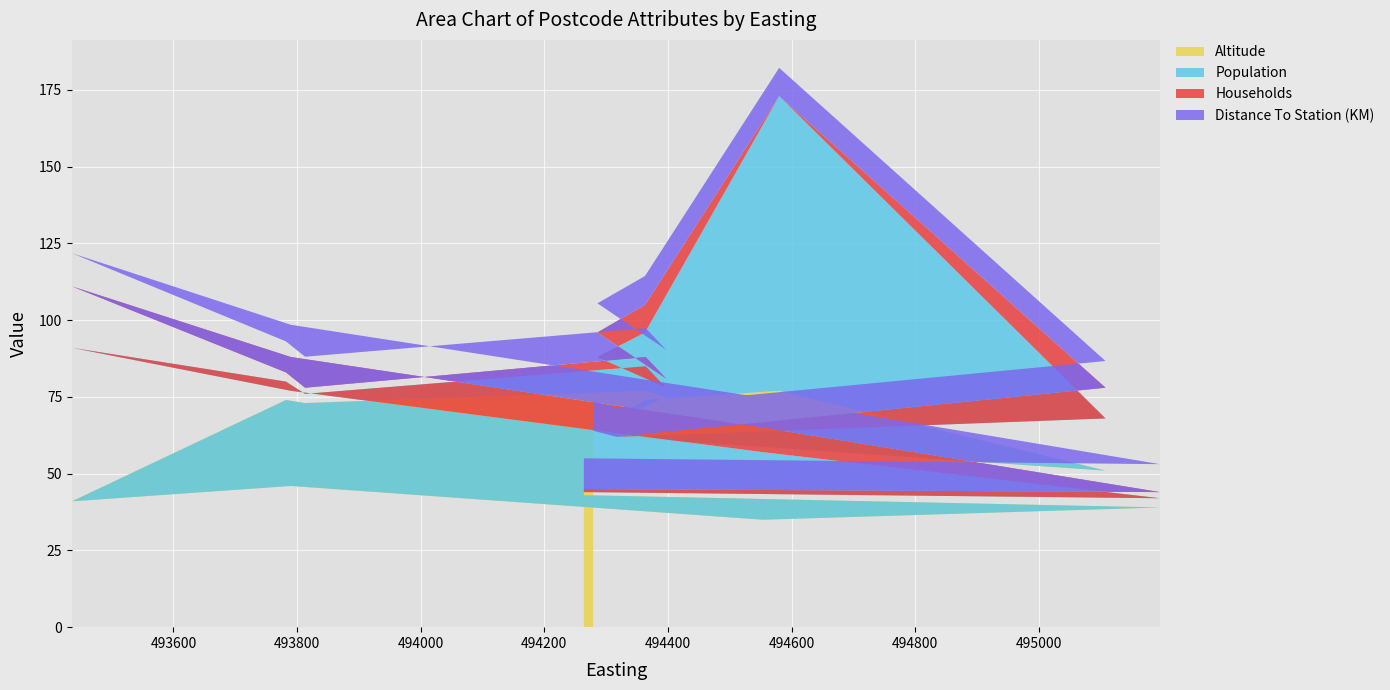

Reading left to right, extract all data points from this chart.

Altitude: GU28 0FG=64.0	GU28 0FJ=62.0	GU28 0NA=51.0	GU28 0NB=77.0	GU28 0ND=74.0	GU28 0NE=65.0	GU28 0NF=75.0	GU28 0NG=77.0	GU28 0NH=73.0	GU28 0NQ=74.0	GU28 0QF=41.0	GU28 0QG=46.0	GU28 0QJ=35.0	GU28 0QL=39.0	GU28 0QQ=43.0
Population: GU28 0FG=0.0	GU28 0FJ=0.0	GU28 0NA=17.0	GU28 0NB=96.0	GU28 0ND=22.0	GU28 0NE=23.0	GU28 0NF=3.0	GU28 0NG=8.0	GU28 0NH=3.0	GU28 0NQ=6.0	GU28 0QF=50.0	GU28 0QG=31.0	GU28 0QJ=22.0	GU28 0QL=3.0	GU28 0QQ=1.0
Households: GU28 0FG=0.0	GU28 0FJ=0.0	GU28 0NA=10.0	GU28 0NB=0.0	GU28 0ND=9.0	GU28 0NE=8.0	GU28 0NF=3.0	GU28 0NG=3.0	GU28 0NH=2.0	GU28 0NQ=3.0	GU28 0QF=20.0	GU28 0QG=11.0	GU28 0QJ=8.0	GU28 0QL=2.0	GU28 0QQ=1.0
Distance To Station (KM): GU28 0FG=9.5	GU28 0FJ=9.5	GU28 0NA=8.7	GU28 0NB=9.2	GU28 0ND=9.4	GU28 0NE=9.5	GU28 0NF=9.4	GU28 0NG=9.4	GU28 0NH=10.1	GU28 0NQ=10.1	GU28 0QF=10.8	GU28 0QG=10.5	GU28 0QJ=9.7	GU28 0QL=9.1	GU28 0QQ=10.0